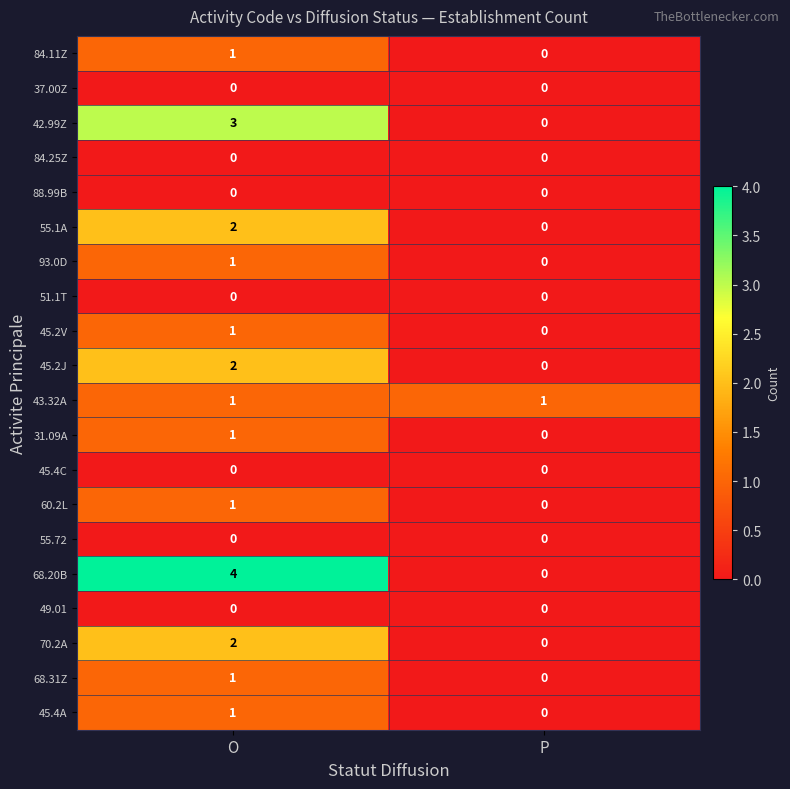

At how many categories does at least one series exceed 2?

1